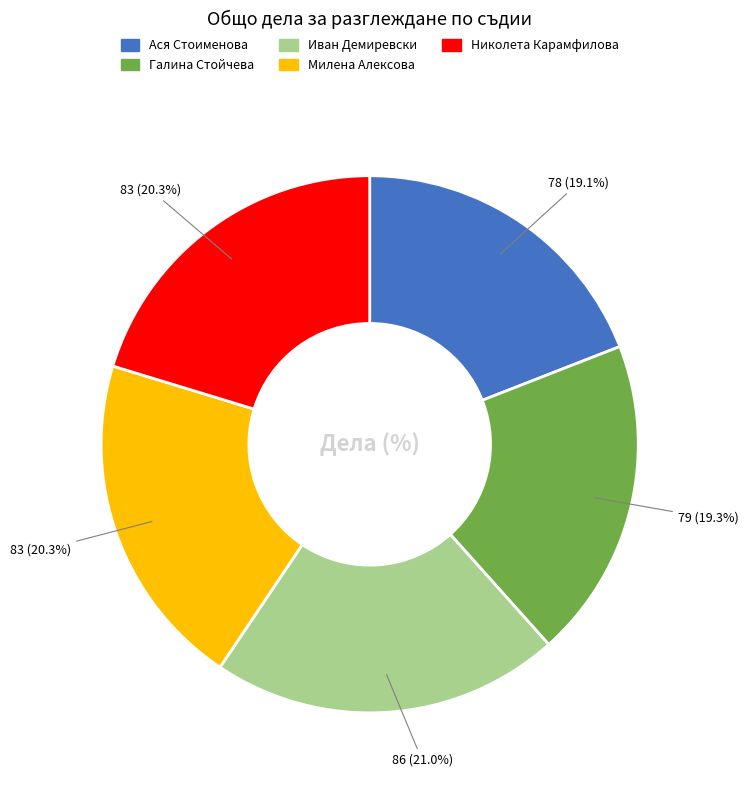

Is there a majority slice in this chart?

No